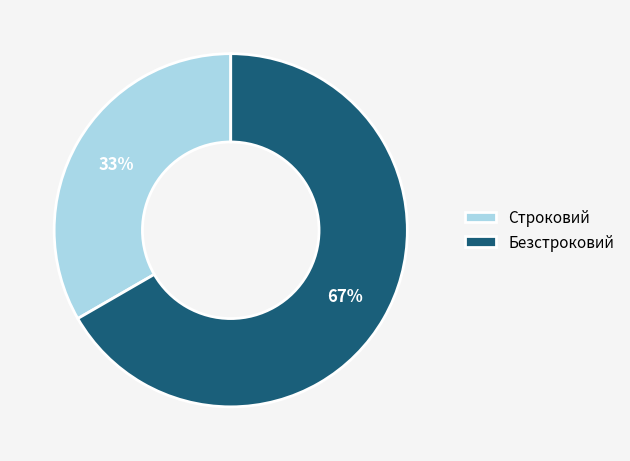

How many segments does this pie chart have?

2